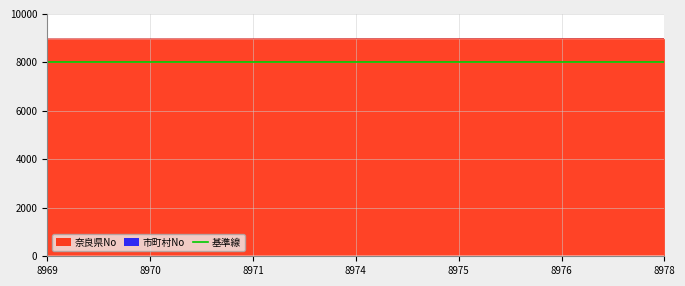

True or false: 市町村No and 奈良県No cross at least once.

False